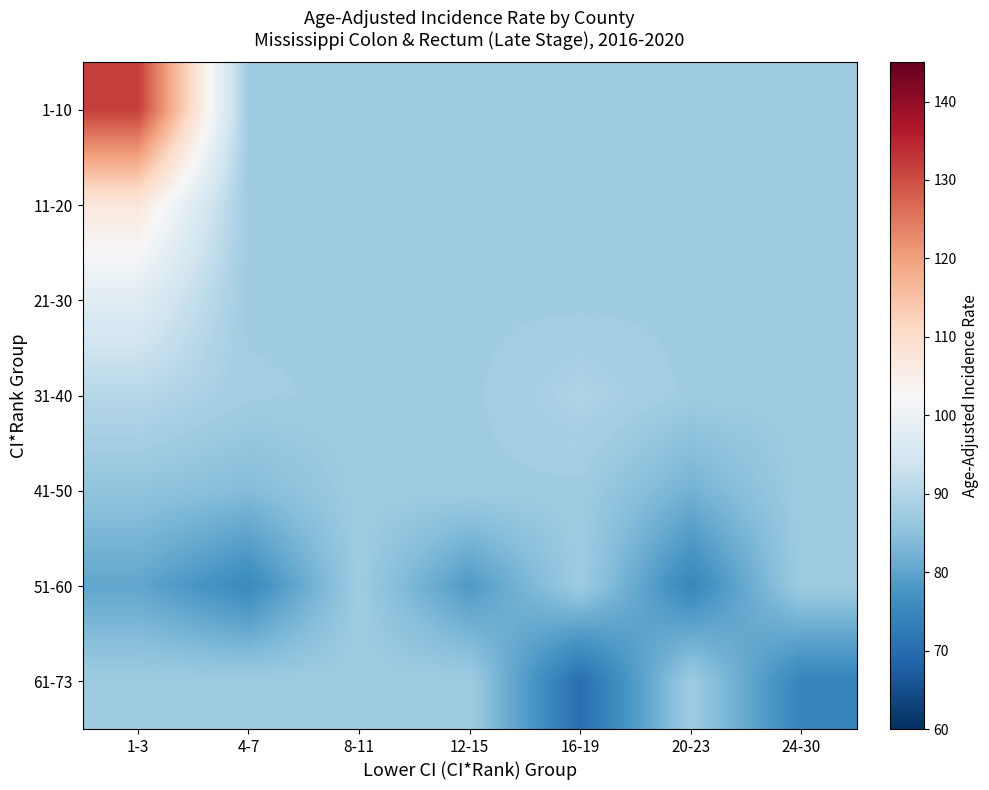

Reading left to right, list all the values displayed in this chart.

1-10: 1-3=131.8	4-7=87.3	8-11=87.3	12-15=87.3	16-19=87.3	20-23=87.3	24-30=87.3
11-20: 1-3=107.2	4-7=87.3	8-11=87.3	12-15=87.3	16-19=87.3	20-23=87.3	24-30=87.3
21-30: 1-3=97.5	4-7=87.3	8-11=87.3	12-15=87.3	16-19=87.3	20-23=87.3	24-30=87.3
31-40: 1-3=90.5	4-7=87.8	8-11=87.3	12-15=87.3	16-19=89.4	20-23=87.3	24-30=87.3
41-50: 1-3=85.6	4-7=84.1	8-11=87.3	12-15=87.3	16-19=87.3	20-23=82.3	24-30=87.3
51-60: 1-3=80.4	4-7=75.2	8-11=87.3	12-15=78.4	16-19=87.3	20-23=74.6	24-30=87.3
61-73: 1-3=87.3	4-7=87.3	8-11=87.3	12-15=87.3	16-19=70.2	20-23=87.3	24-30=74.3